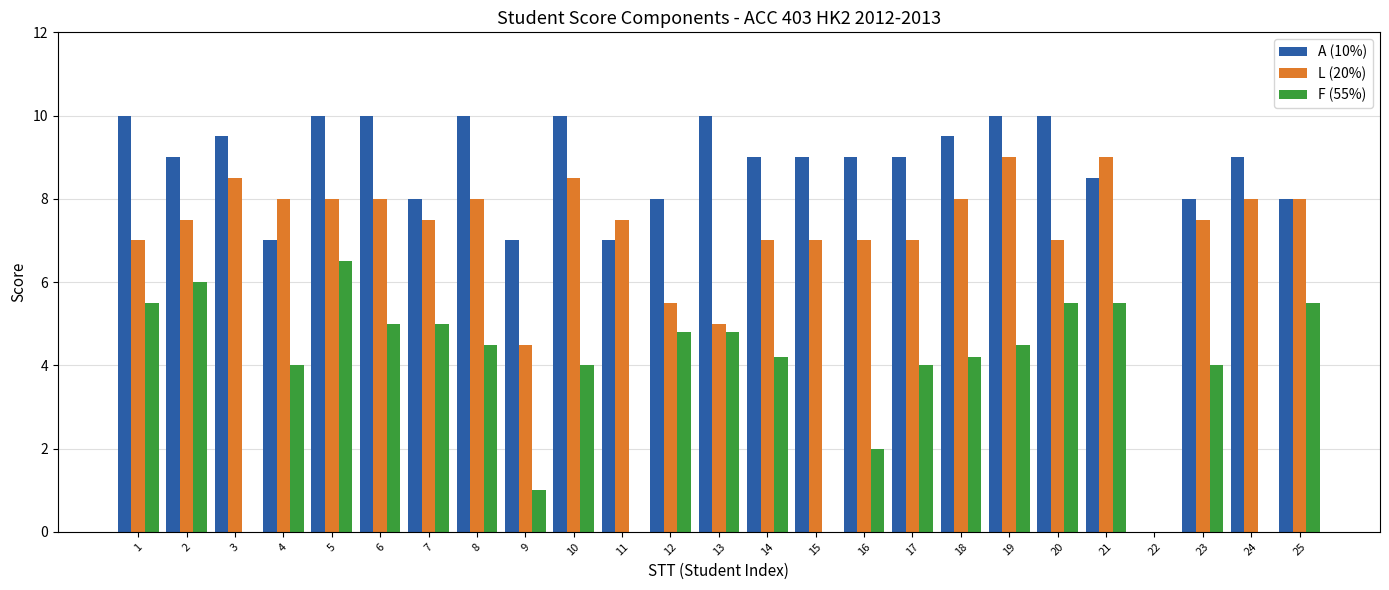

Between 12 and 16, which series saw the biggest shift?

F (55%)